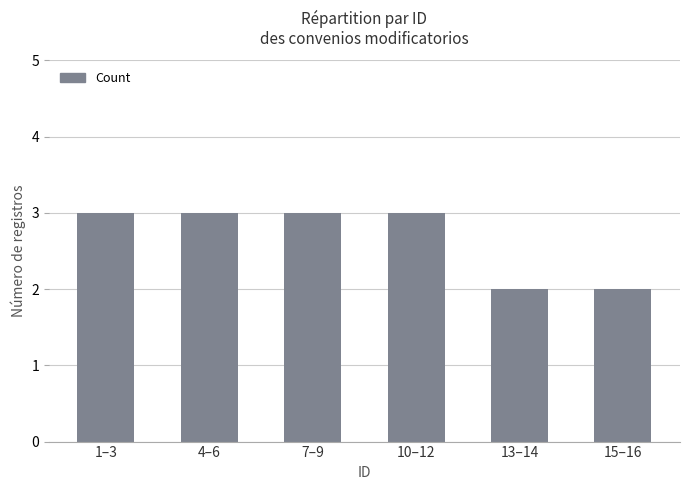

What is the difference between the maximum and second lowest values?

1